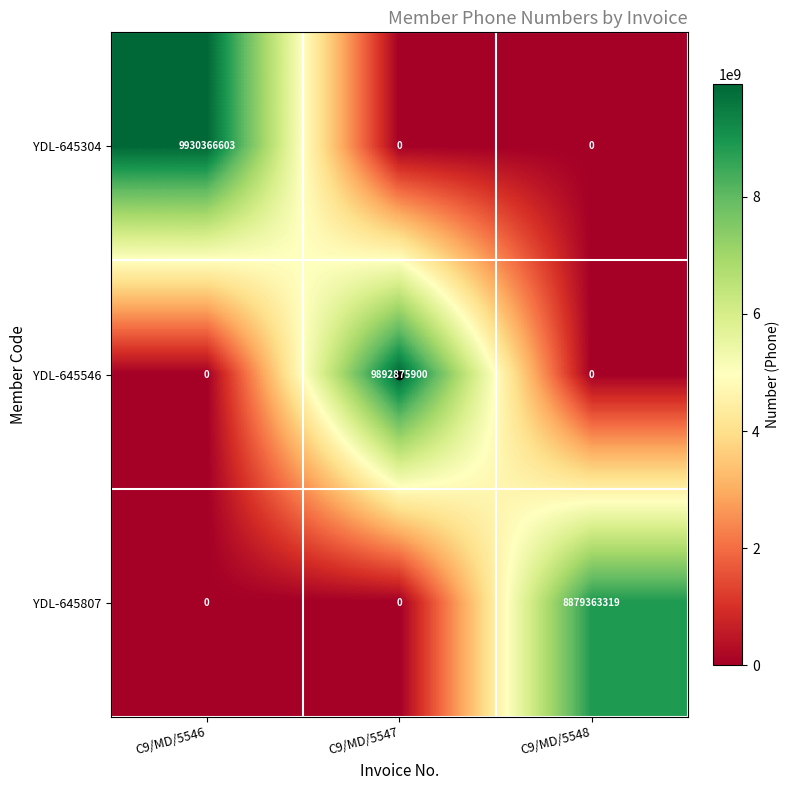

Is the value of YDL-645546 at C9/MD/5547 greater than the value of YDL-645807 at C9/MD/5546?

Yes